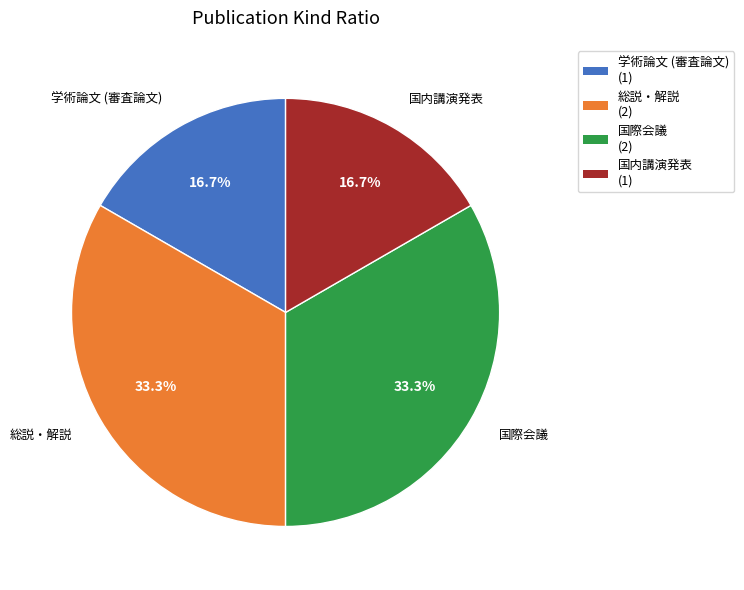

Does any single category account for the majority?

No